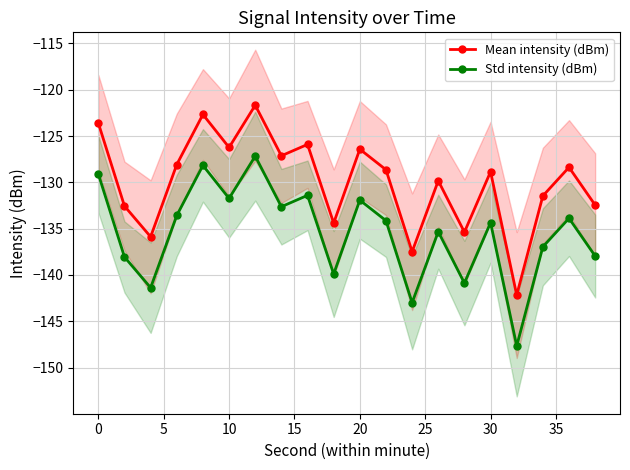

List the series in order of their overall mean, highest first.

Mean intensity (dBm), Std intensity (dBm)